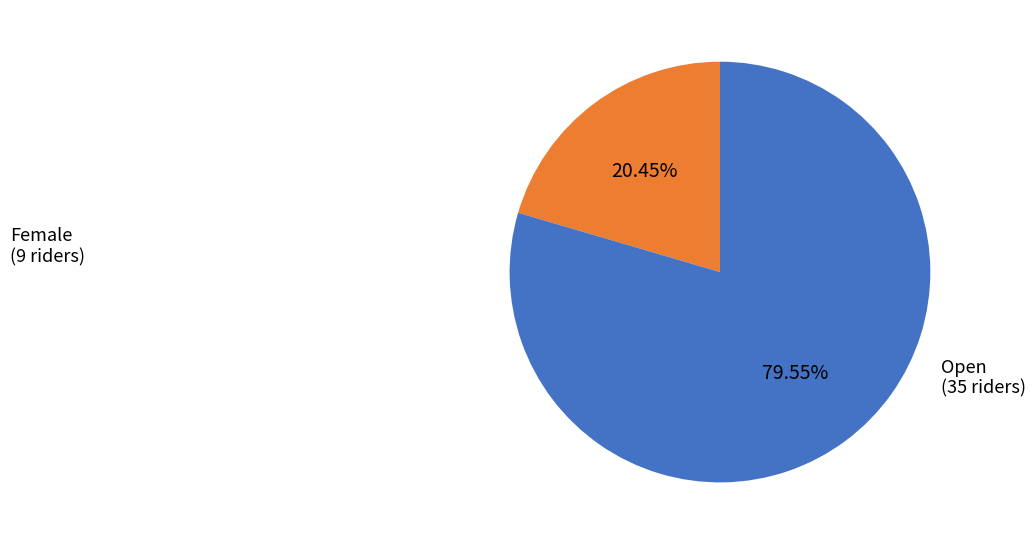

Is Female the majority of the pie?

No